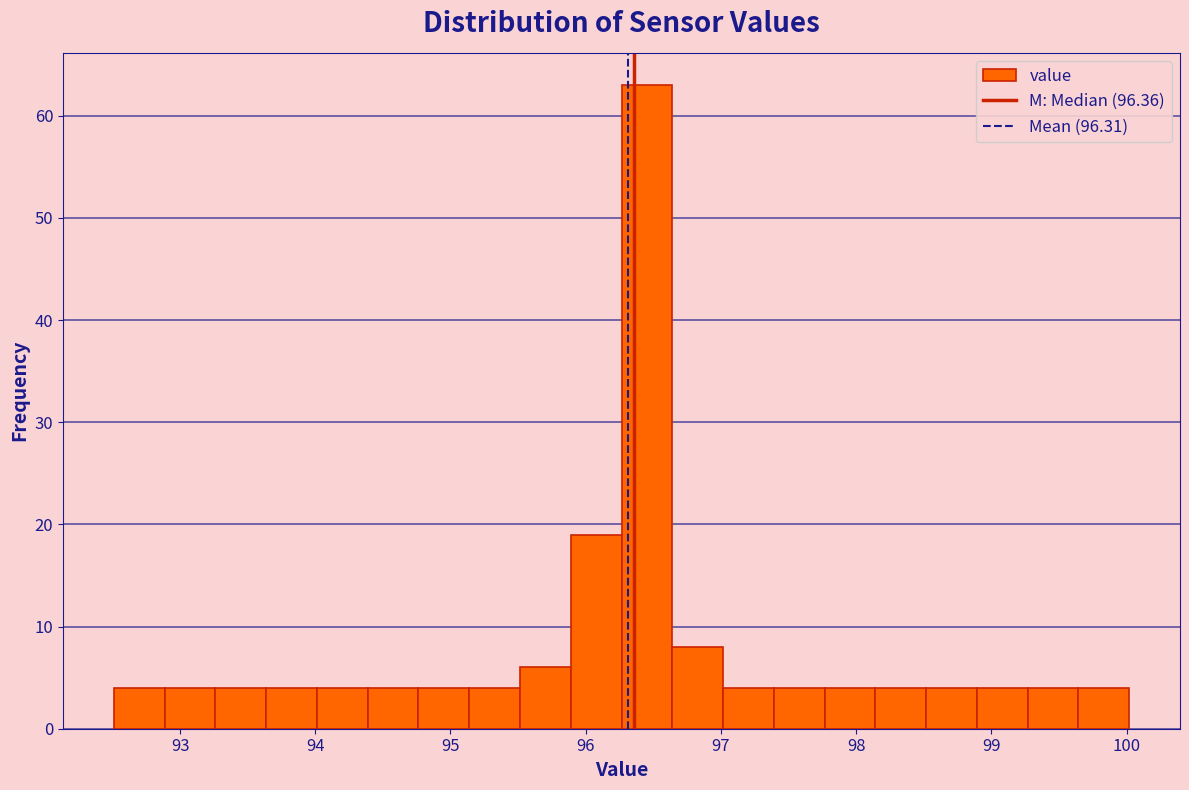

Around what value on the x-axis is the tallest bar? Give the approximate position of its centre, as read against the axis.

96.5